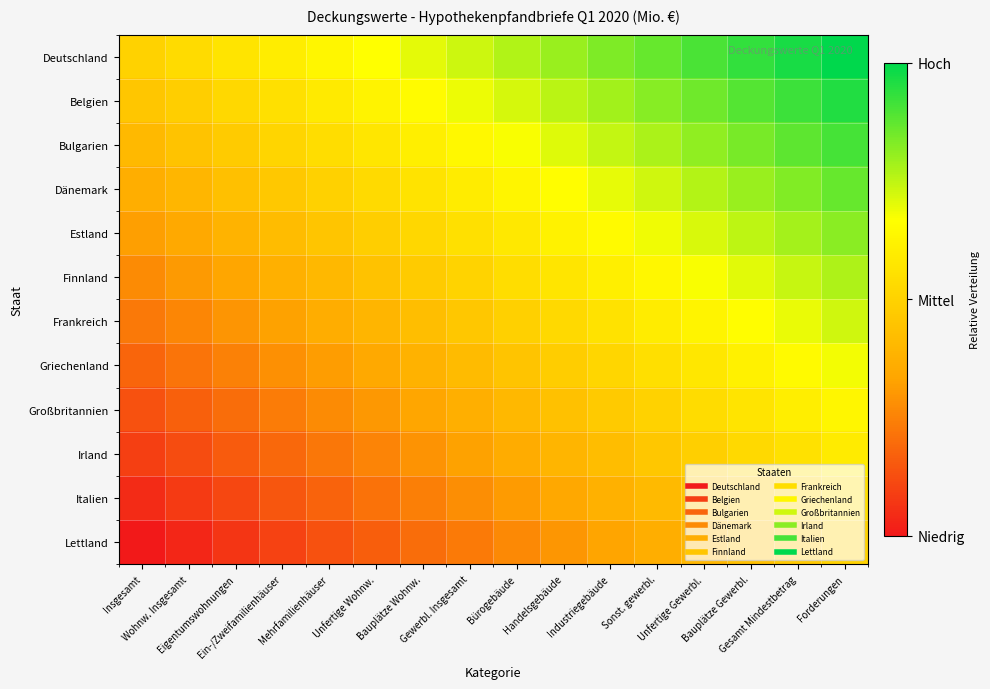

Reading left to right, transcribe all the data shown in this chart.

Deutschland: Insgesamt=0.5	Wohnw. Insgesamt=0.5	Eigentumswohnungen=0.6	Ein-/Zweifamilienhäuser=0.6	Mehrfamilienhäuser=0.6	Unfertige Wohnw.=0.7	Bauplätze Wohnw.=0.7	Gewerbl. Insgesamt=0.7	Bürogebäude=0.8	Handelsgebäude=0.8	Industriegebäude=0.8	Sonst. gewerbl.=0.9	Unfertige Gewerbl.=0.9	Bauplätze Gewerbl.=0.9	Gesamt Mindestbetrag=1.0	Forderungen=1.0
Belgien: Insgesamt=0.5	Wohnw. Insgesamt=0.5	Eigentumswohnungen=0.5	Ein-/Zweifamilienhäuser=0.6	Mehrfamilienhäuser=0.6	Unfertige Wohnw.=0.6	Bauplätze Wohnw.=0.7	Gewerbl. Insgesamt=0.7	Bürogebäude=0.7	Handelsgebäude=0.8	Industriegebäude=0.8	Sonst. gewerbl.=0.8	Unfertige Gewerbl.=0.9	Bauplätze Gewerbl.=0.9	Gesamt Mindestbetrag=0.9	Forderungen=1.0
Bulgarien: Insgesamt=0.4	Wohnw. Insgesamt=0.4	Eigentumswohnungen=0.5	Ein-/Zweifamilienhäuser=0.5	Mehrfamilienhäuser=0.5	Unfertige Wohnw.=0.6	Bauplätze Wohnw.=0.6	Gewerbl. Insgesamt=0.6	Bürogebäude=0.7	Handelsgebäude=0.7	Industriegebäude=0.7	Sonst. gewerbl.=0.8	Unfertige Gewerbl.=0.8	Bauplätze Gewerbl.=0.8	Gesamt Mindestbetrag=0.9	Forderungen=0.9
Dänemark: Insgesamt=0.4	Wohnw. Insgesamt=0.4	Eigentumswohnungen=0.4	Ein-/Zweifamilienhäuser=0.5	Mehrfamilienhäuser=0.5	Unfertige Wohnw.=0.5	Bauplätze Wohnw.=0.6	Gewerbl. Insgesamt=0.6	Bürogebäude=0.6	Handelsgebäude=0.7	Industriegebäude=0.7	Sonst. gewerbl.=0.7	Unfertige Gewerbl.=0.8	Bauplätze Gewerbl.=0.8	Gesamt Mindestbetrag=0.8	Forderungen=0.9
Estland: Insgesamt=0.3	Wohnw. Insgesamt=0.4	Eigentumswohnungen=0.4	Ein-/Zweifamilienhäuser=0.4	Mehrfamilienhäuser=0.5	Unfertige Wohnw.=0.5	Bauplätze Wohnw.=0.5	Gewerbl. Insgesamt=0.6	Bürogebäude=0.6	Handelsgebäude=0.6	Industriegebäude=0.7	Sonst. gewerbl.=0.7	Unfertige Gewerbl.=0.7	Bauplätze Gewerbl.=0.8	Gesamt Mindestbetrag=0.8	Forderungen=0.8
Finnland: Insgesamt=0.3	Wohnw. Insgesamt=0.3	Eigentumswohnungen=0.3	Ein-/Zweifamilienhäuser=0.4	Mehrfamilienhäuser=0.4	Unfertige Wohnw.=0.4	Bauplätze Wohnw.=0.5	Gewerbl. Insgesamt=0.5	Bürogebäude=0.5	Handelsgebäude=0.6	Industriegebäude=0.6	Sonst. gewerbl.=0.6	Unfertige Gewerbl.=0.7	Bauplätze Gewerbl.=0.7	Gesamt Mindestbetrag=0.7	Forderungen=0.8
Frankreich: Insgesamt=0.2	Wohnw. Insgesamt=0.3	Eigentumswohnungen=0.3	Ein-/Zweifamilienhäuser=0.3	Mehrfamilienhäuser=0.4	Unfertige Wohnw.=0.4	Bauplätze Wohnw.=0.4	Gewerbl. Insgesamt=0.5	Bürogebäude=0.5	Handelsgebäude=0.5	Industriegebäude=0.6	Sonst. gewerbl.=0.6	Unfertige Gewerbl.=0.6	Bauplätze Gewerbl.=0.7	Gesamt Mindestbetrag=0.7	Forderungen=0.7
Griechenland: Insgesamt=0.2	Wohnw. Insgesamt=0.2	Eigentumswohnungen=0.2	Ein-/Zweifamilienhäuser=0.3	Mehrfamilienhäuser=0.3	Unfertige Wohnw.=0.3	Bauplätze Wohnw.=0.4	Gewerbl. Insgesamt=0.4	Bürogebäude=0.4	Handelsgebäude=0.5	Industriegebäude=0.5	Sonst. gewerbl.=0.5	Unfertige Gewerbl.=0.6	Bauplätze Gewerbl.=0.6	Gesamt Mindestbetrag=0.6	Forderungen=0.7
Großbritannien: Insgesamt=0.1	Wohnw. Insgesamt=0.2	Eigentumswohnungen=0.2	Ein-/Zweifamilienhäuser=0.2	Mehrfamilienhäuser=0.3	Unfertige Wohnw.=0.3	Bauplätze Wohnw.=0.3	Gewerbl. Insgesamt=0.4	Bürogebäude=0.4	Handelsgebäude=0.4	Industriegebäude=0.5	Sonst. gewerbl.=0.5	Unfertige Gewerbl.=0.5	Bauplätze Gewerbl.=0.6	Gesamt Mindestbetrag=0.6	Forderungen=0.6
Irland: Insgesamt=0.1	Wohnw. Insgesamt=0.1	Eigentumswohnungen=0.2	Ein-/Zweifamilienhäuser=0.2	Mehrfamilienhäuser=0.2	Unfertige Wohnw.=0.3	Bauplätze Wohnw.=0.3	Gewerbl. Insgesamt=0.3	Bürogebäude=0.4	Handelsgebäude=0.4	Industriegebäude=0.4	Sonst. gewerbl.=0.5	Unfertige Gewerbl.=0.5	Bauplätze Gewerbl.=0.5	Gesamt Mindestbetrag=0.6	Forderungen=0.6
Italien: Insgesamt=0.0	Wohnw. Insgesamt=0.1	Eigentumswohnungen=0.1	Ein-/Zweifamilienhäuser=0.1	Mehrfamilienhäuser=0.2	Unfertige Wohnw.=0.2	Bauplätze Wohnw.=0.2	Gewerbl. Insgesamt=0.3	Bürogebäude=0.3	Handelsgebäude=0.3	Industriegebäude=0.4	Sonst. gewerbl.=0.4	Unfertige Gewerbl.=0.4	Bauplätze Gewerbl.=0.5	Gesamt Mindestbetrag=0.5	Forderungen=0.5
Lettland: Insgesamt=0.0	Wohnw. Insgesamt=0.0	Eigentumswohnungen=0.1	Ein-/Zweifamilienhäuser=0.1	Mehrfamilienhäuser=0.1	Unfertige Wohnw.=0.2	Bauplätze Wohnw.=0.2	Gewerbl. Insgesamt=0.2	Bürogebäude=0.3	Handelsgebäude=0.3	Industriegebäude=0.3	Sonst. gewerbl.=0.4	Unfertige Gewerbl.=0.4	Bauplätze Gewerbl.=0.4	Gesamt Mindestbetrag=0.5	Forderungen=0.5